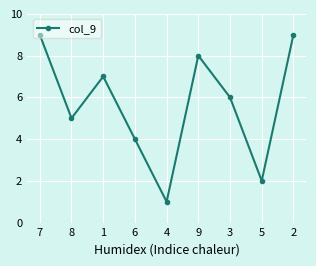

What is the sum of all values?

51